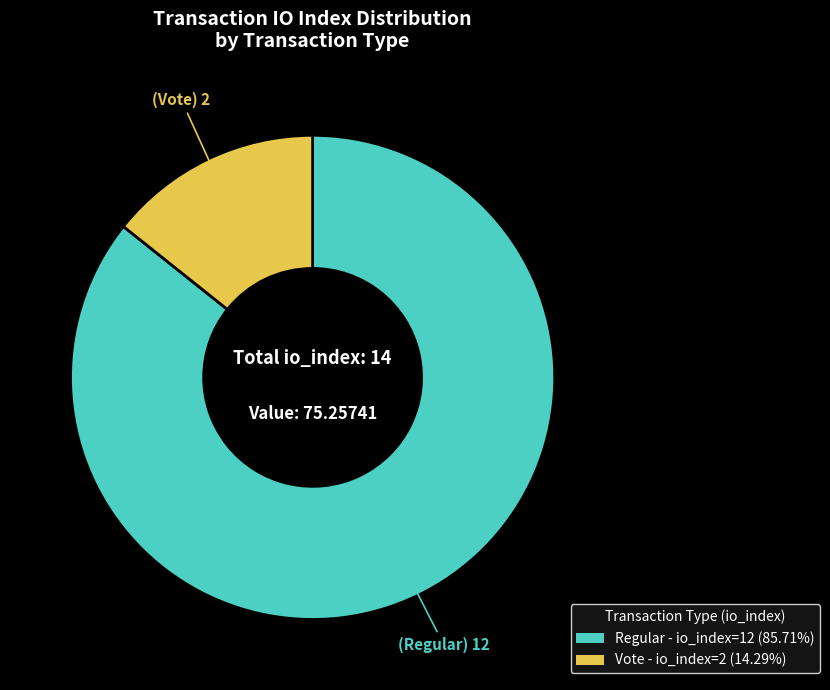

Does any single category account for the majority?

Yes